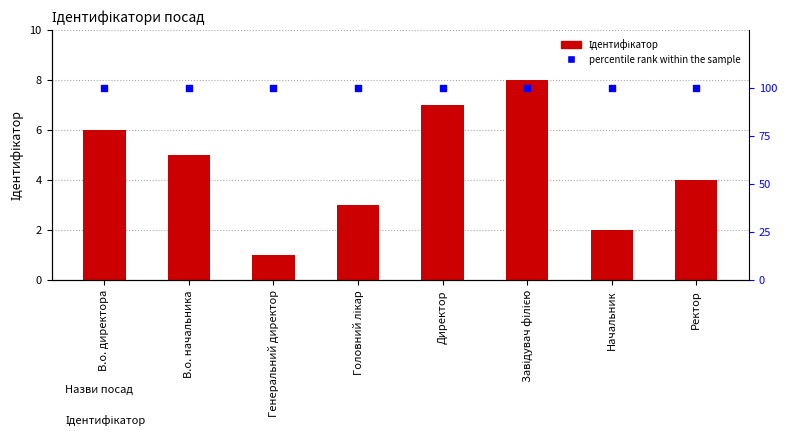

Is the value of percentile rank within the sample at Начальник greater than the value of Ідентифікатор at Ректор?

Yes